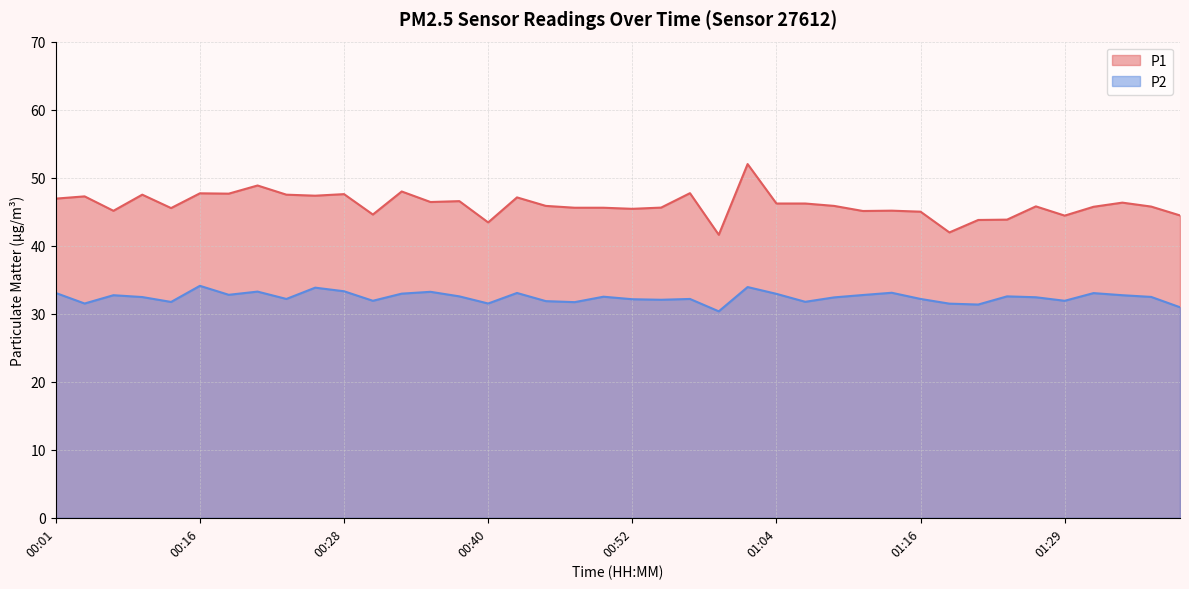

How many interior local valleys does the P1 series have?

12